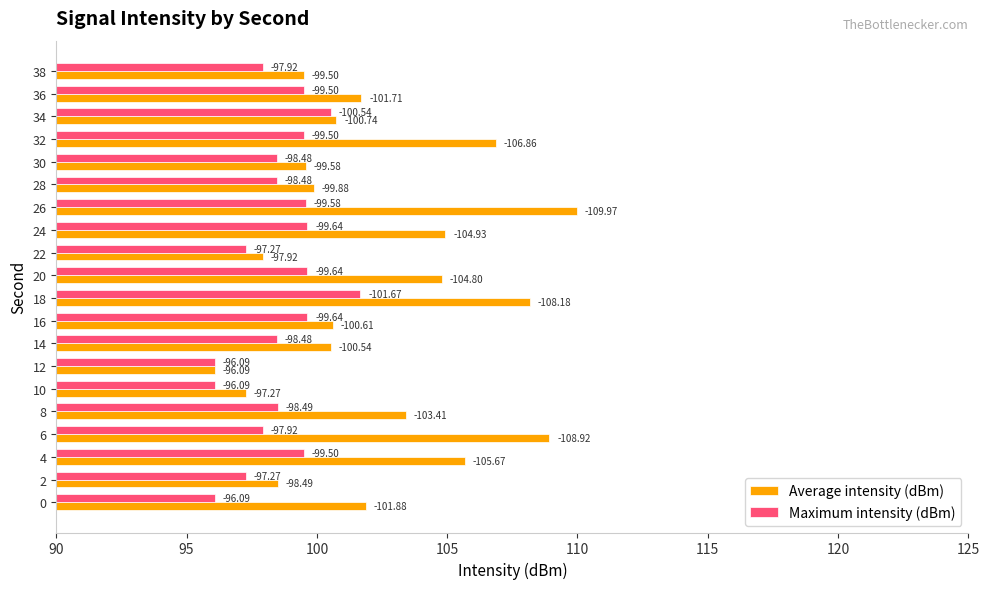

Does the chart contain any negative values?

No